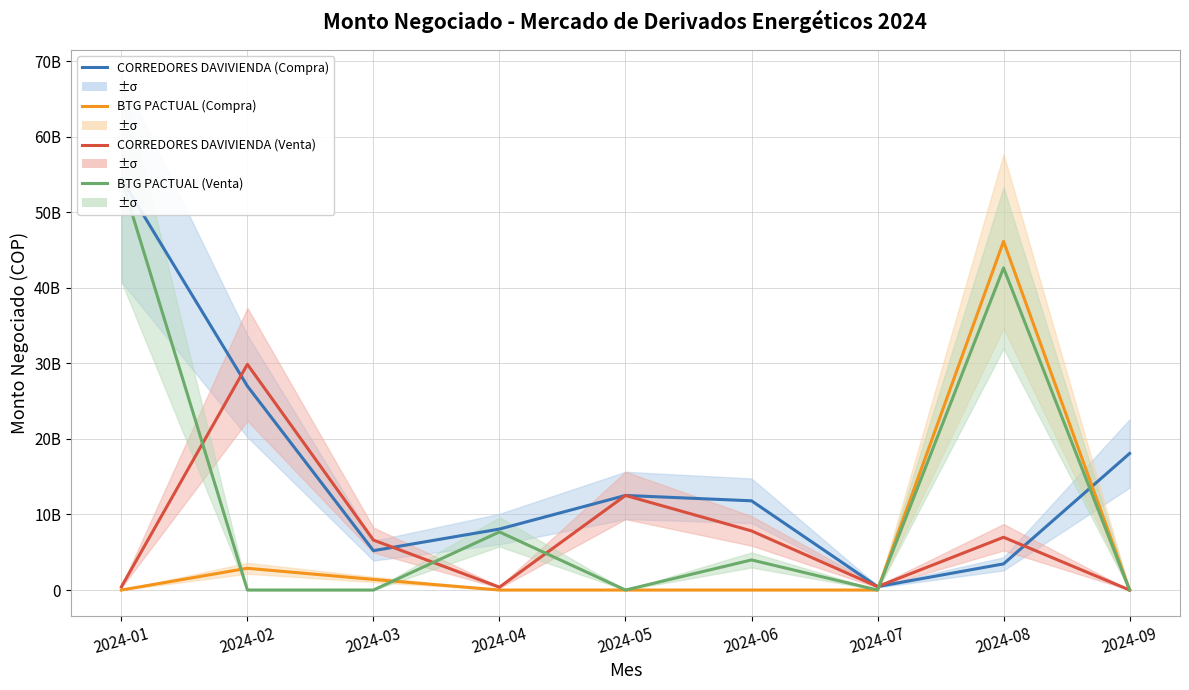

Between which two adjacent categories do BTG PACTUAL (Venta) and CORREDORES DAVIVIENDA (Compra) first intersect?

2024-07 and 2024-08